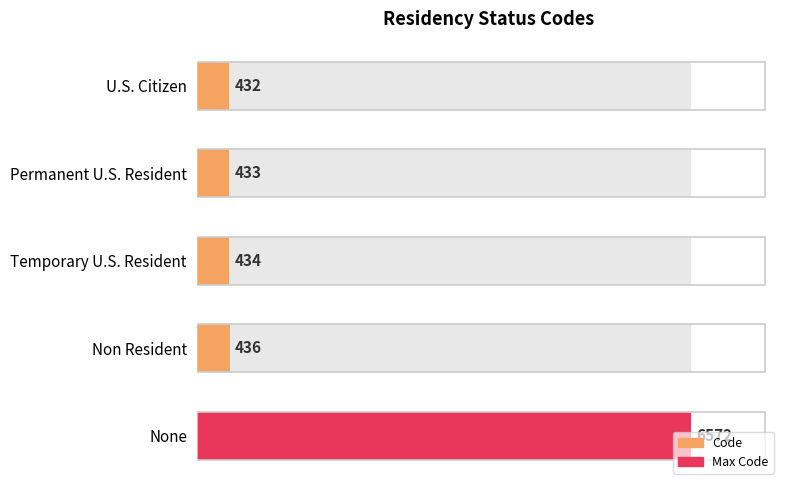

Does the chart contain any negative values?

No